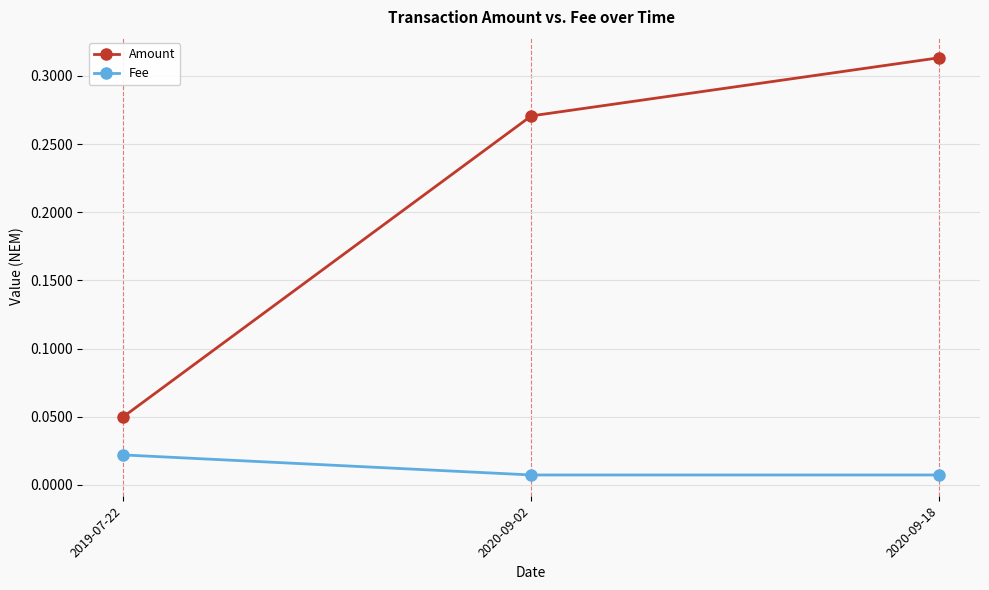

Is the value of Fee at 2020-09-18 greater than the value of Amount at 2019-07-22?

No